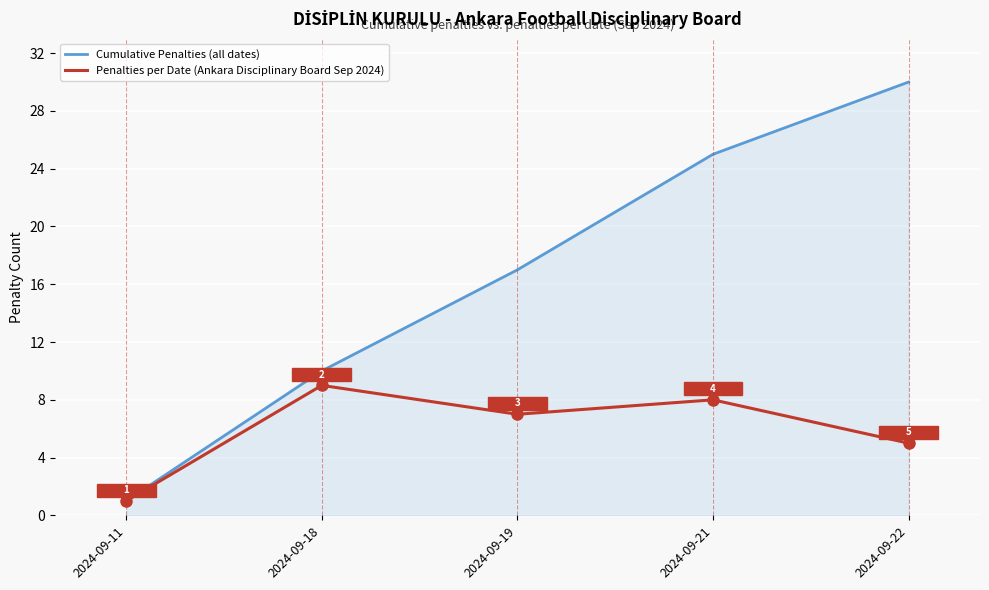

Count the Cumulative Penalties (all dates) values in the range 10 to 25.

3